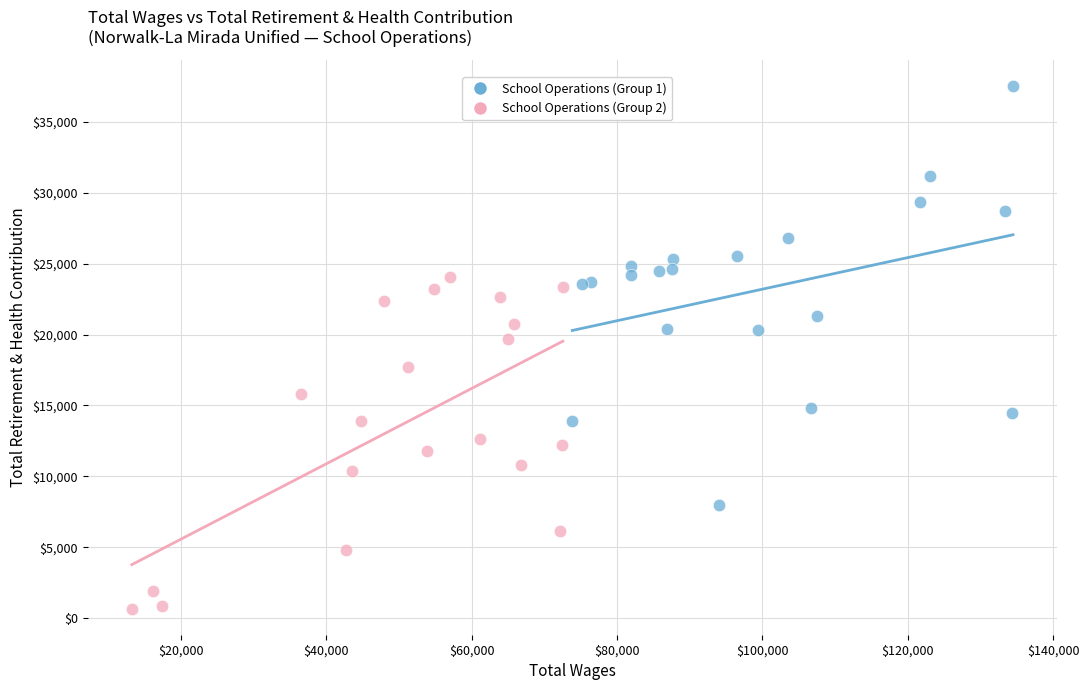

Which series reaches the minimum Y coordinate?

School Operations (Group 2)